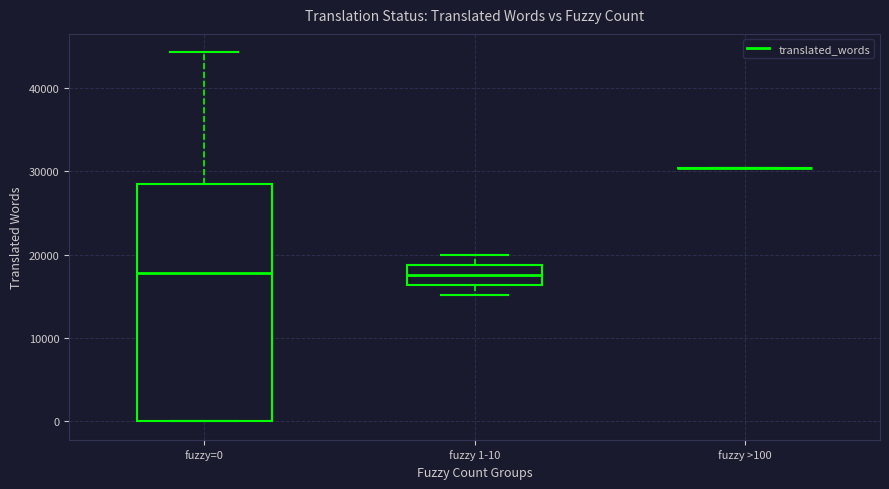

Reading left to right, transcribe this box plot: for each box, give where its median line is, the range the box spans, and where its two whiskers end, as read against the y-axis. The values are not printed on the chart, so give them approximately, as read against the axis.

fuzzy=0: median 18000, box 0 to 29000, whiskers 0 to 44000
fuzzy 1-10: median 18000, box 16000 to 19000, whiskers 15000 to 20000
fuzzy >100: box collapsed to a line at 30000, whiskers 30000 to 30000